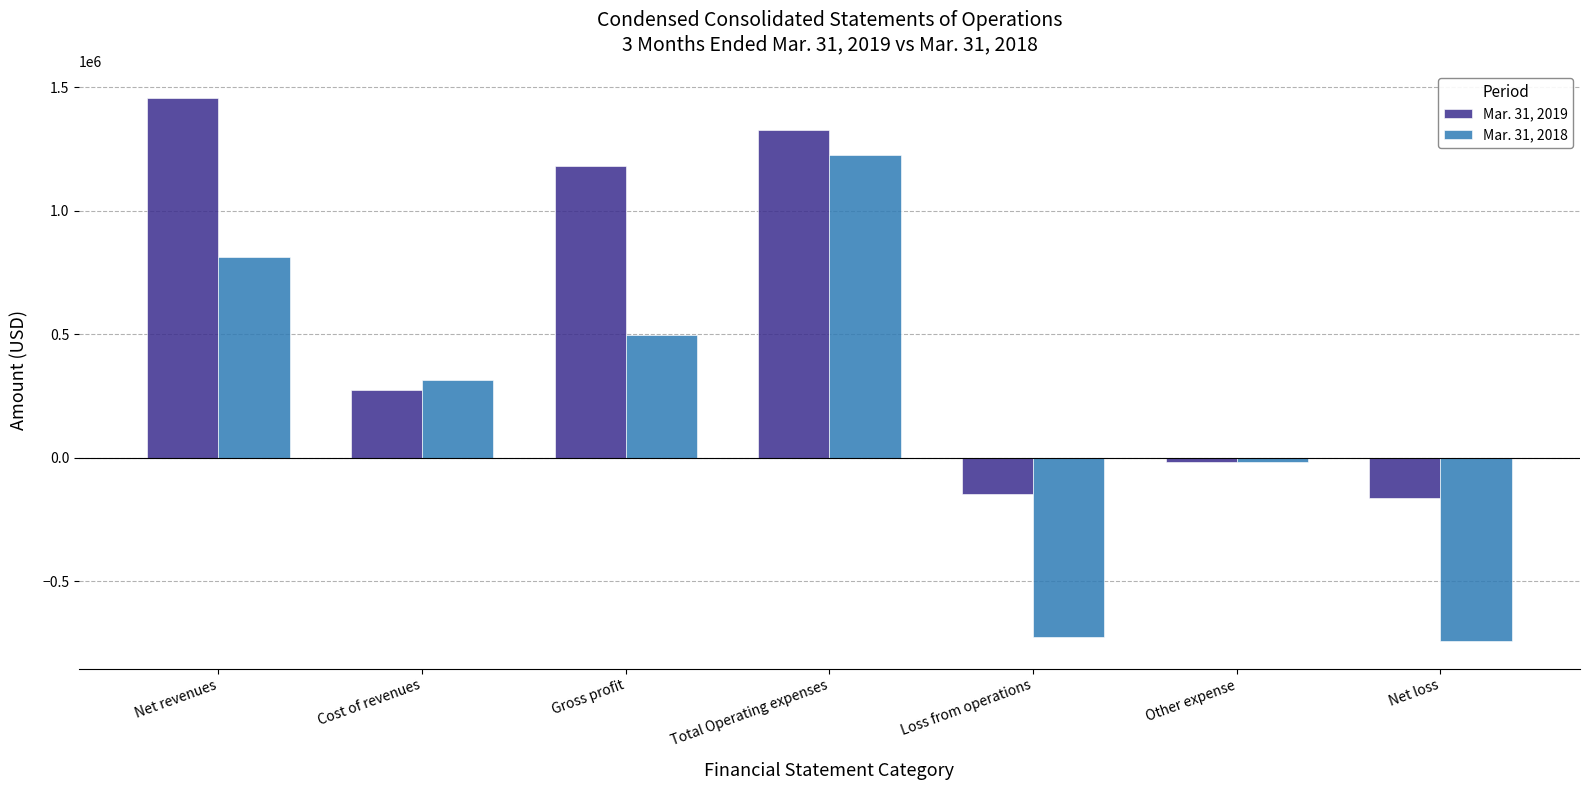

How many positive values does the Mar. 31, 2019 series have?

4